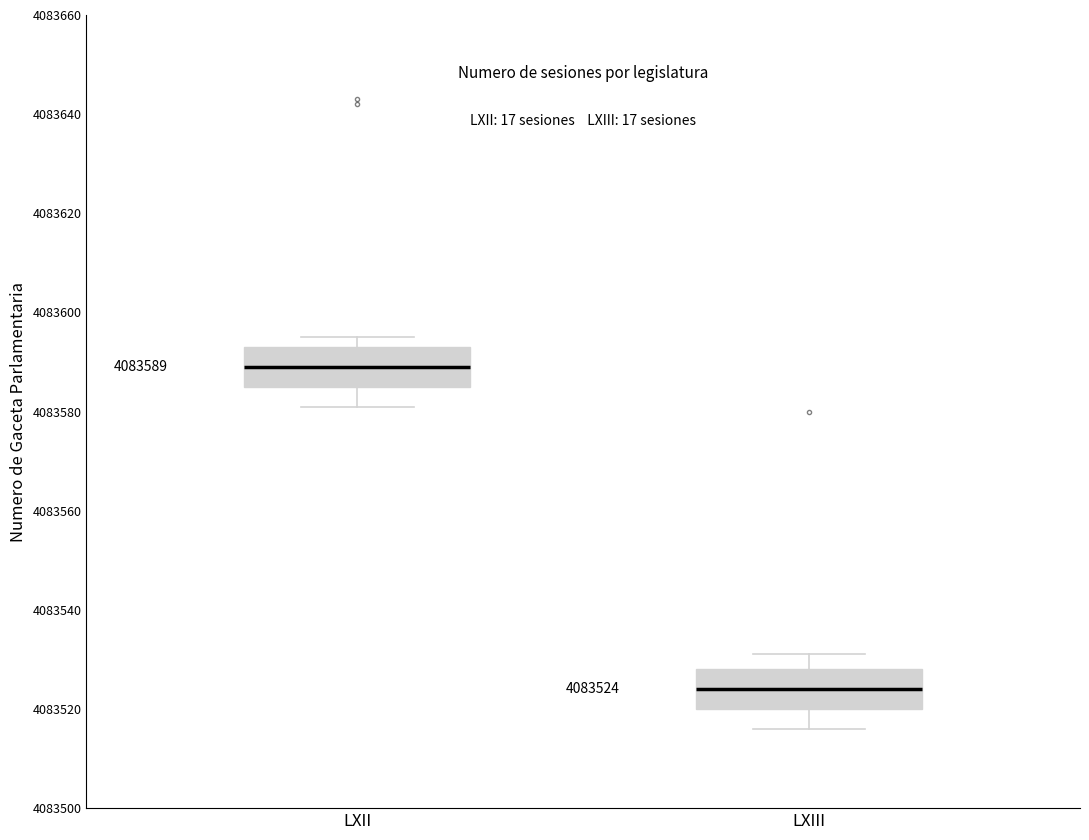

Which box has the highest median line?

LXII